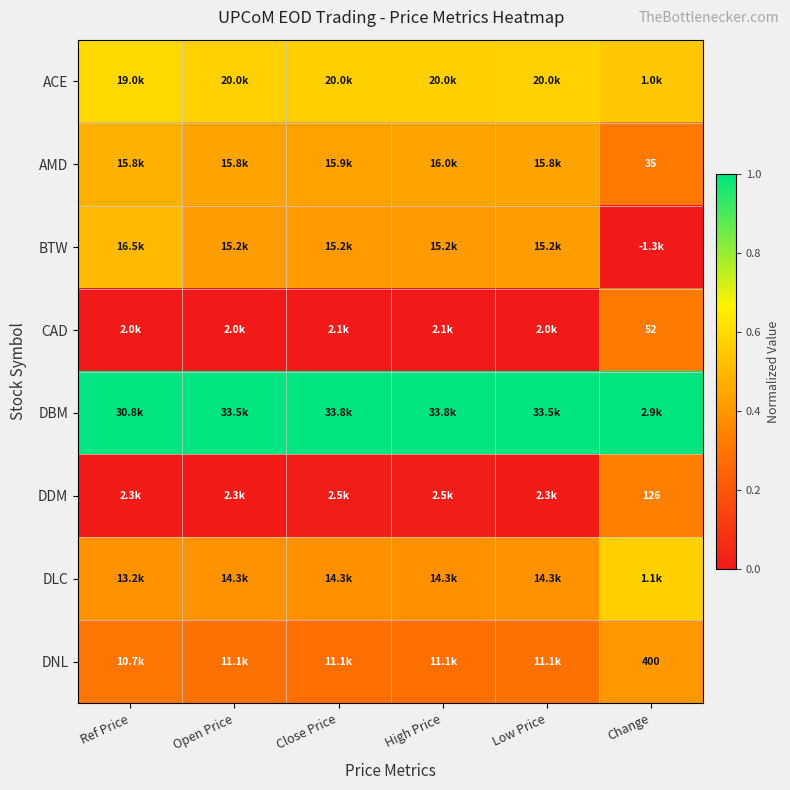

The value of BTW at High Price is 0.1. True or false?

False